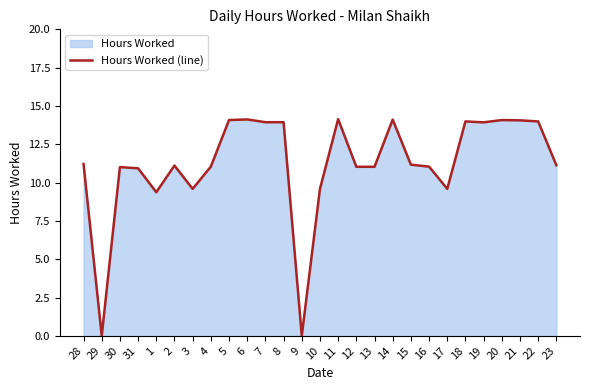

Between 14 and 22, which is larger?

14